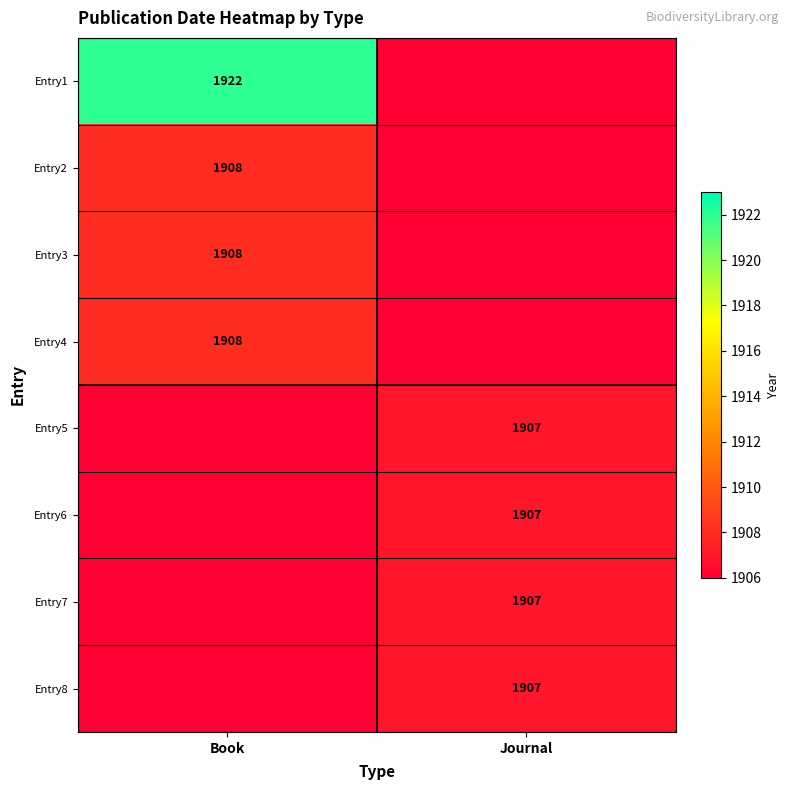

At which category is the sum across all series the highest?

Book